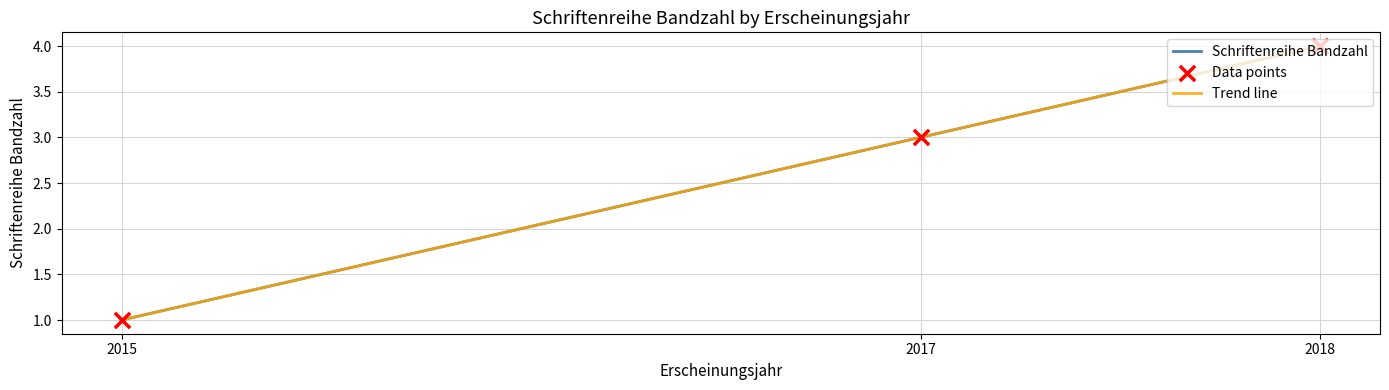

Which series has the largest total across all categories?

Schriftenreihe Bandzahl